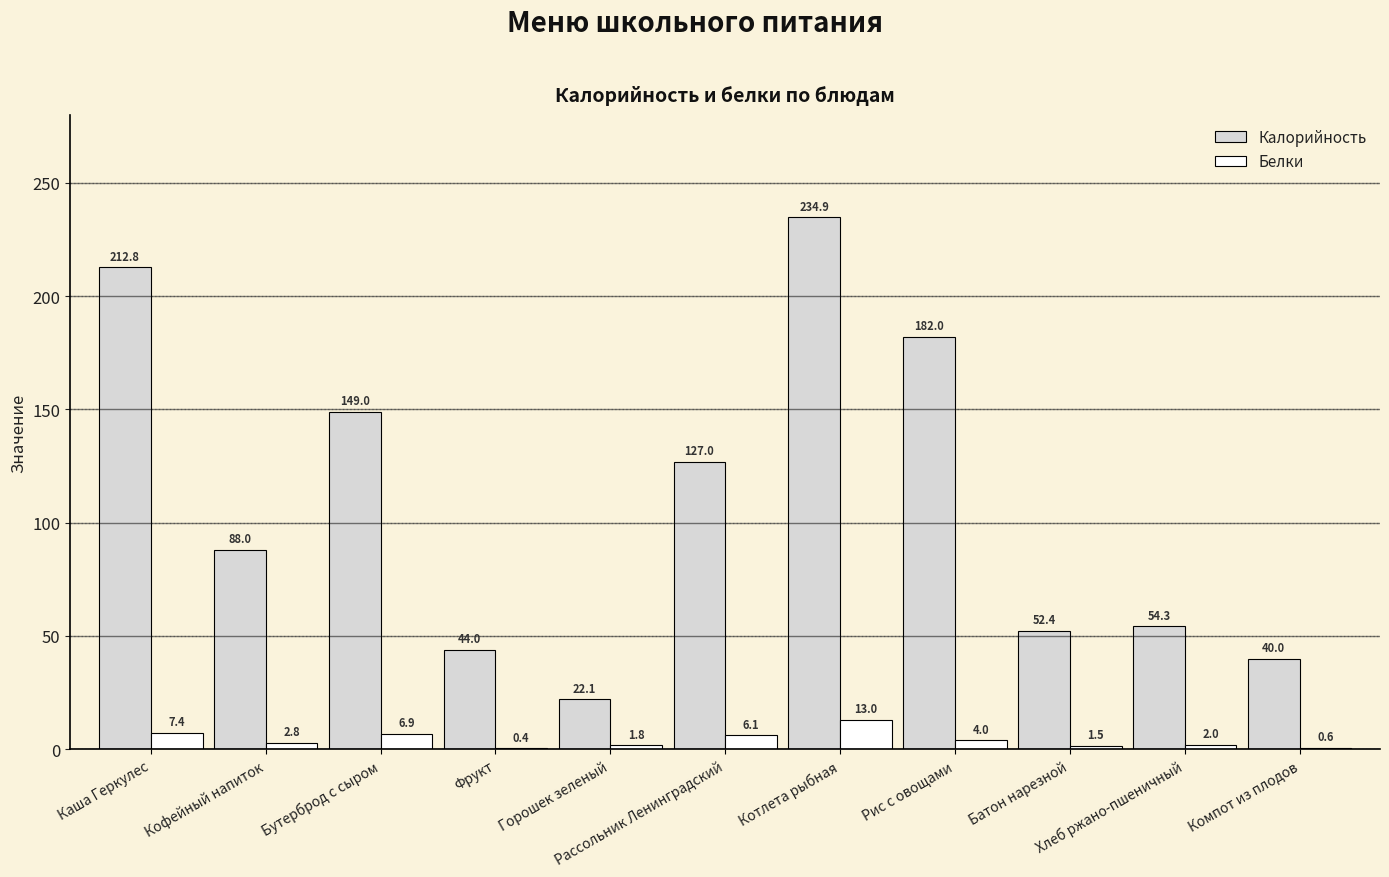

How many groups of bars are there?

11